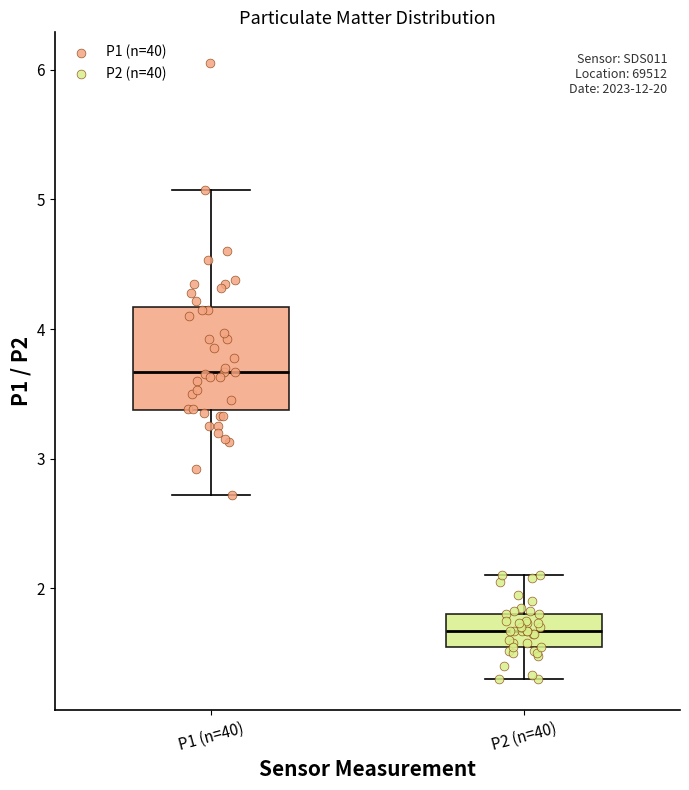

Where is the lower edge of the box for P2 (n=40) on the y-axis? The values are not printed on the chart, so give them approximately, as read against the axis.

1.6